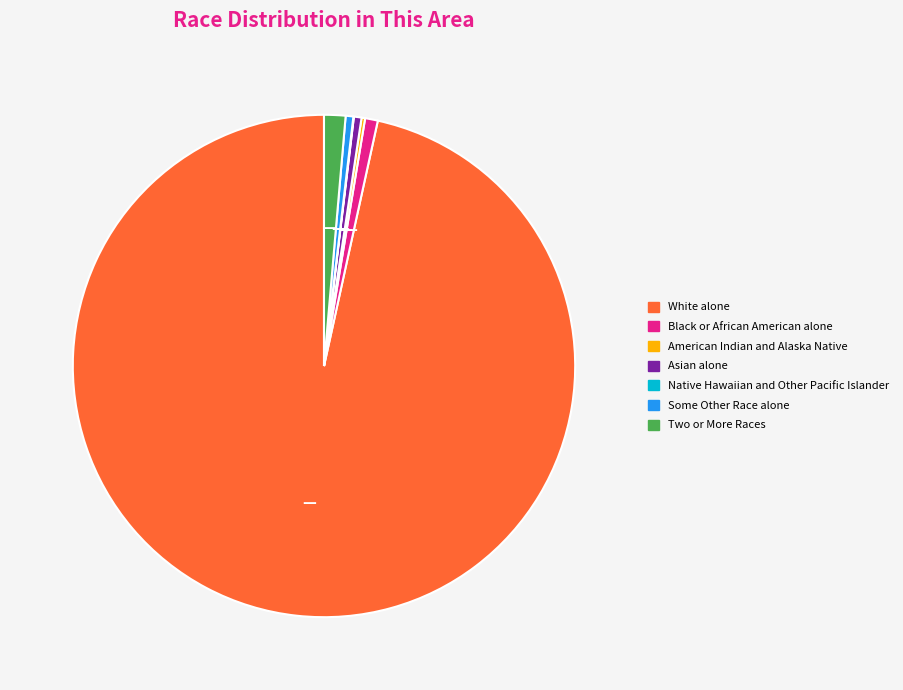

What is the largest slice in the pie chart?

White alone